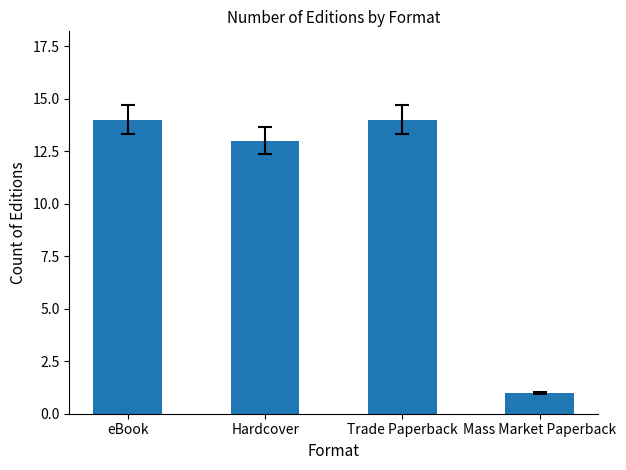

What position from the left is eBook?

1